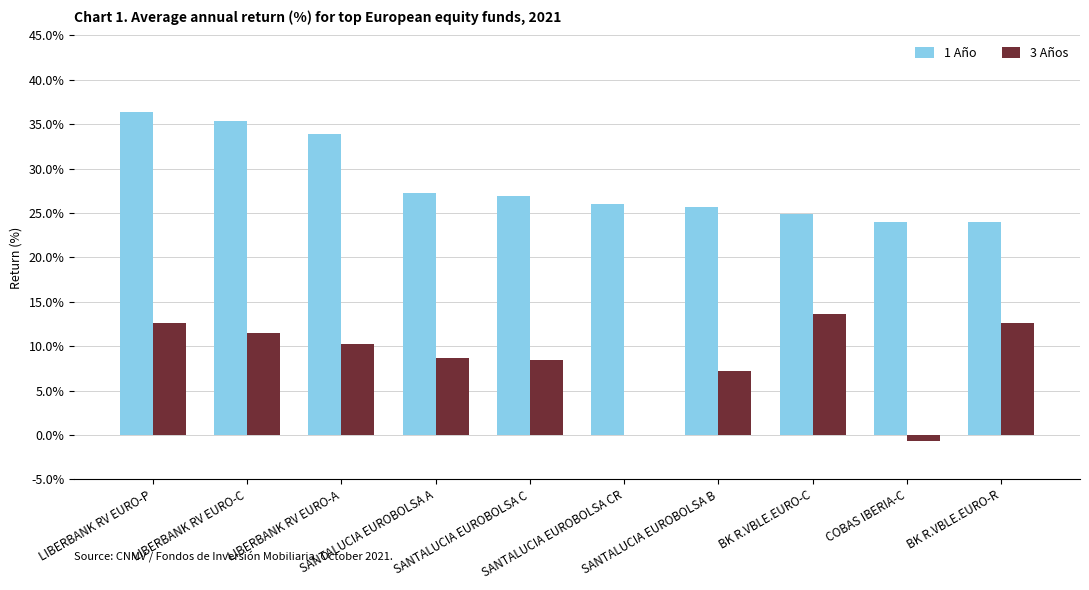

What is the sum of all 1 Año values?

284.4